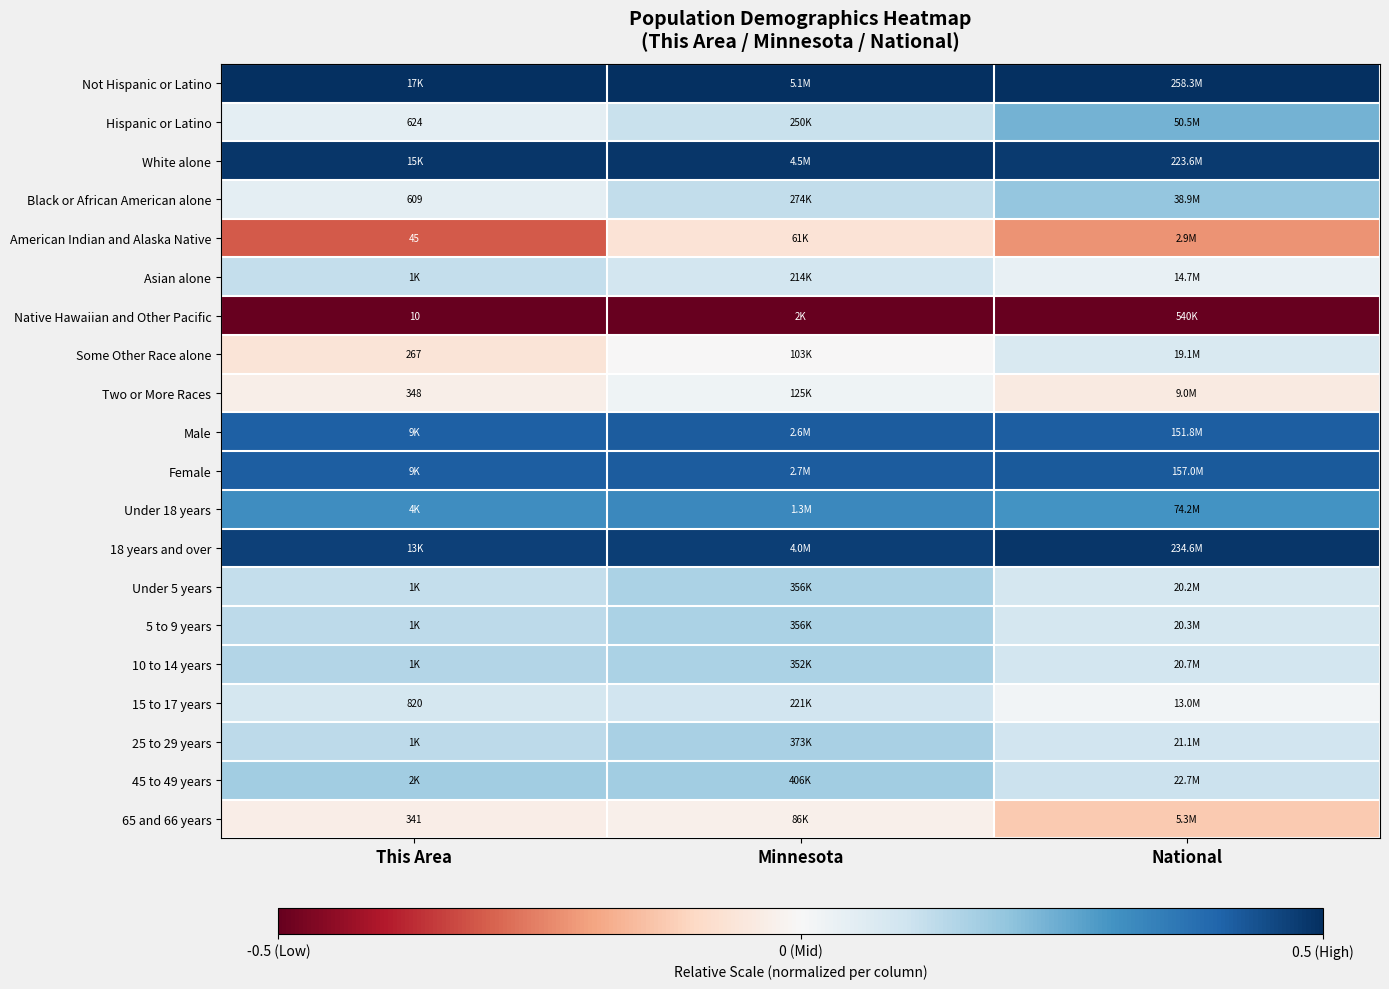

What is the average value of the Female series?

0.4